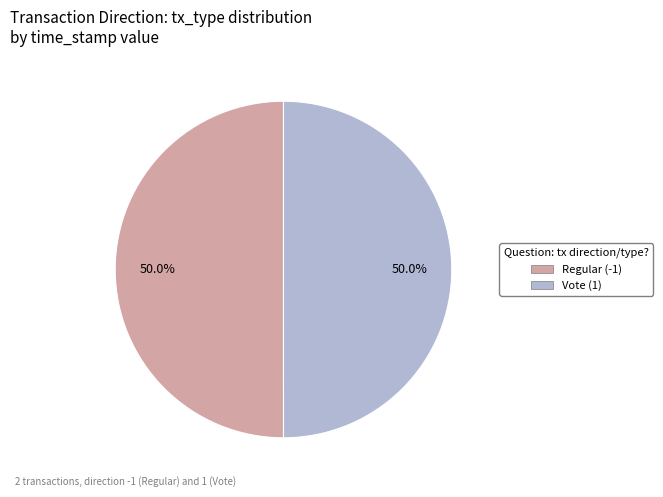

Is it true that Vote (1) is 42% of the pie?

False